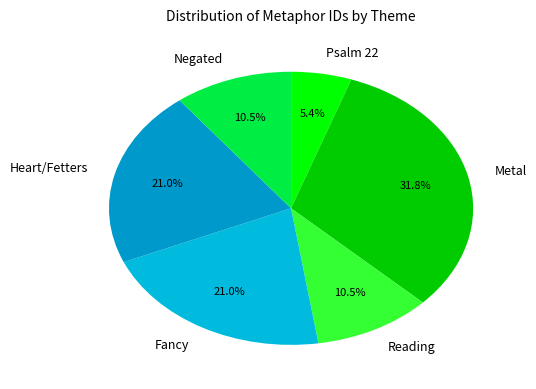

Combined, what portion of the pie is Reading and Fancy?

31.4%